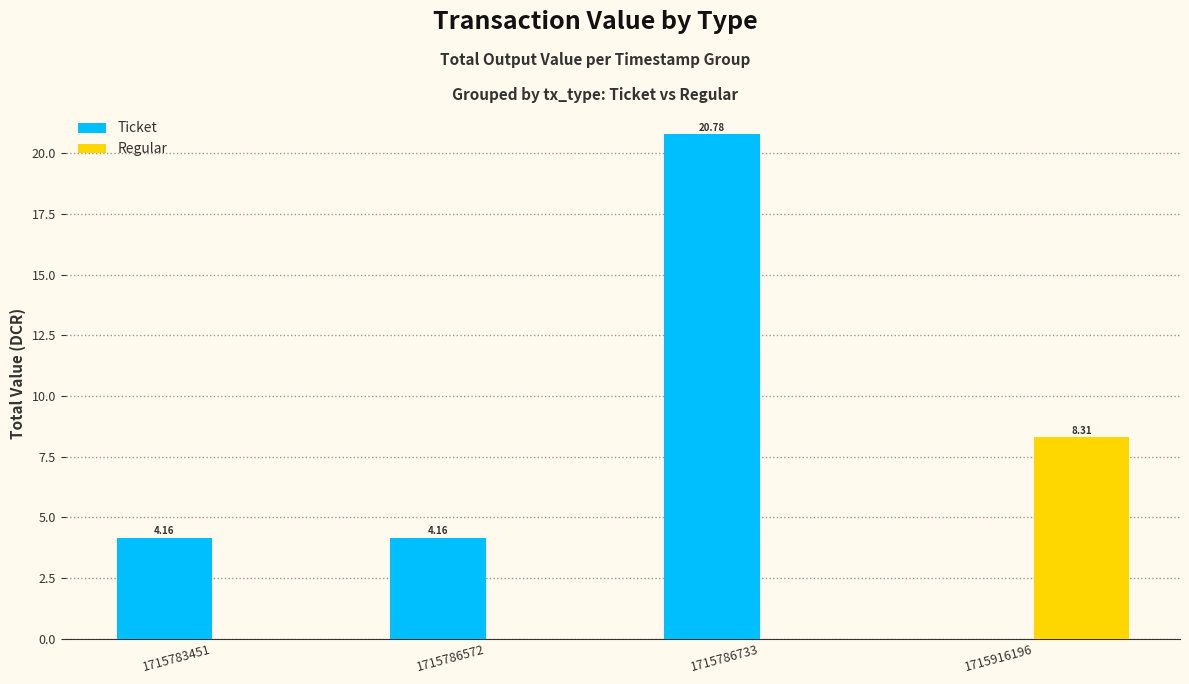

The value of Ticket at 1715786733 is 8.1. True or false?

False